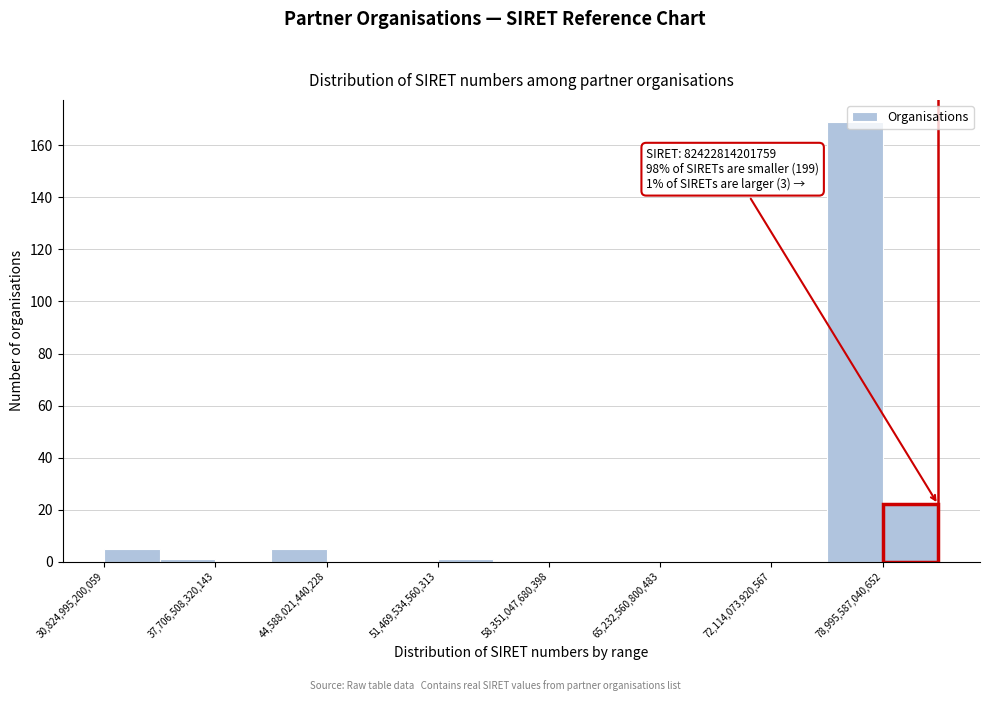

Read against the x-axis, roughly where is the centre of the tallest bar?

77000000000000